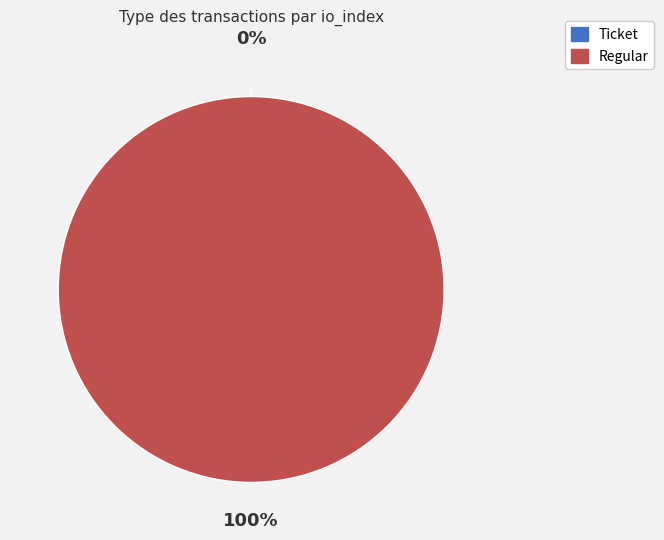

Is it true that Ticket (io_index=0) is 13% of the pie?

False